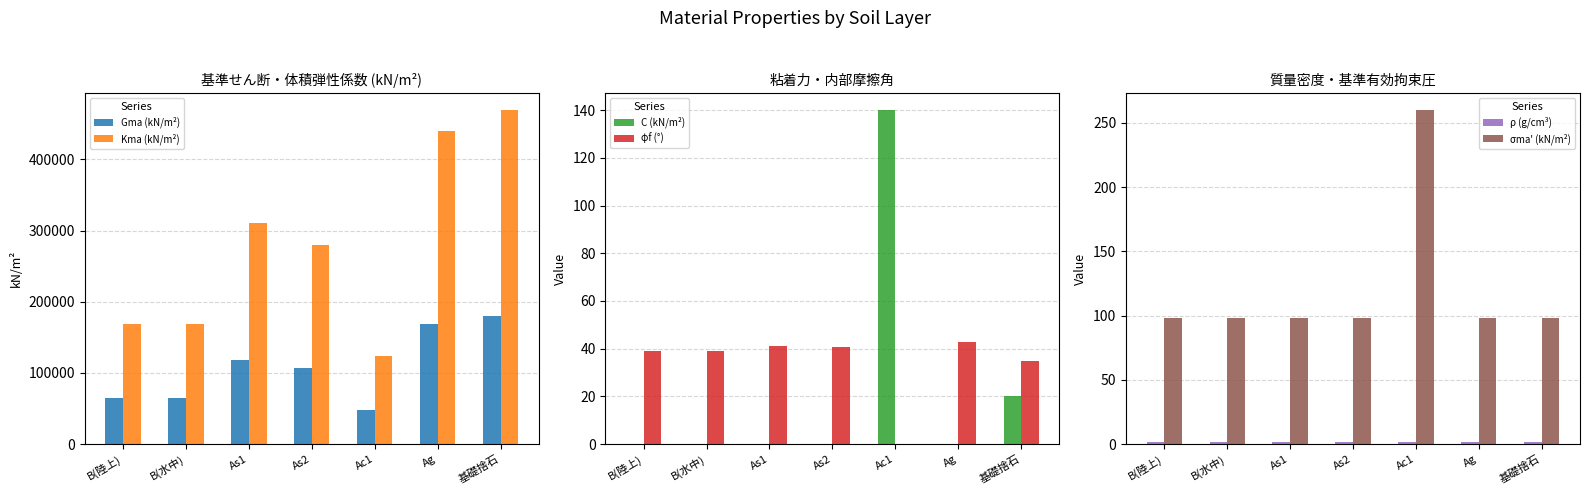

Which series has the largest range (max minus min)?

Kma (kN/m²)